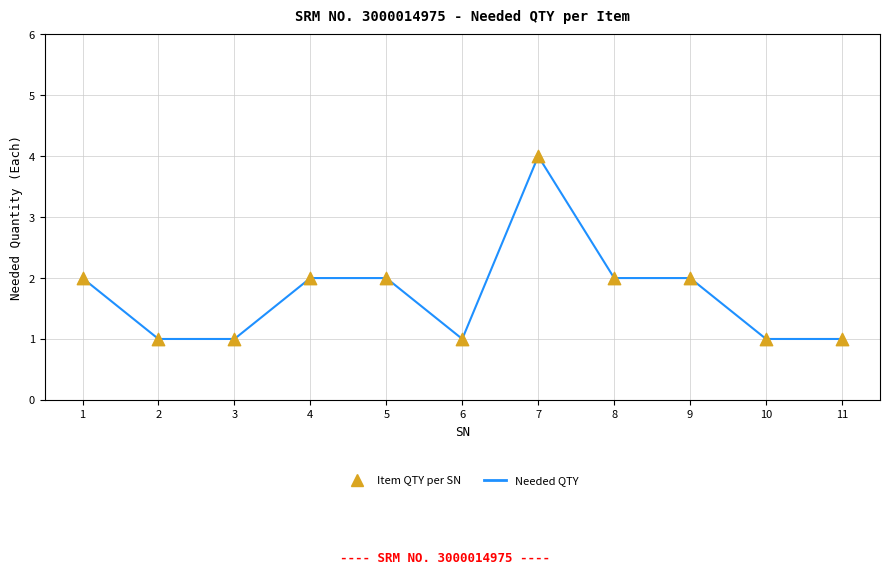

What is the difference between the maximum and minimum values?

3